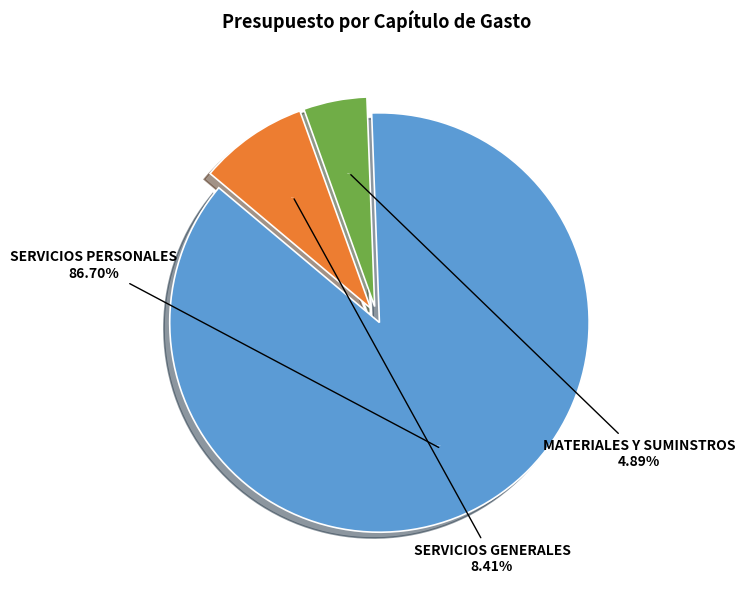

Rank the categories by value from lowest to highest.

MATERIALES Y SUMINSTROS, SERVICIOS GENERALES, SERVICIOS PERSONALES